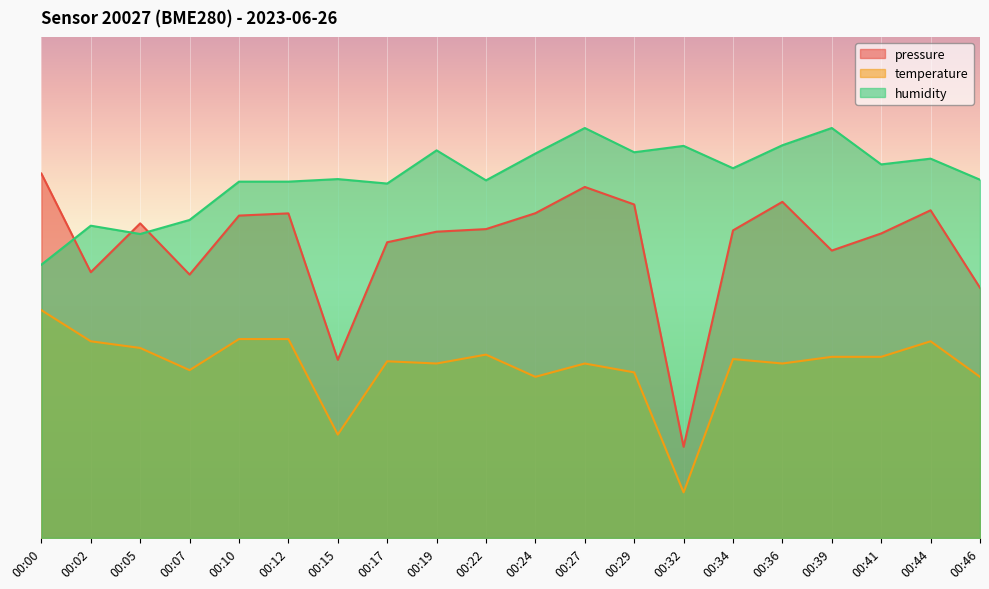

Reading left to right, what are all the values shown in this chart?

pressure: 80.0	58.3	69.1	57.8	70.8	71.3	39.1	64.9	67.2	67.8	71.3	77.1	73.2	20.0	67.5	73.8	63.1	66.8	71.9	54.9
temperature: 50.0	43.2	41.7	36.8	43.7	43.7	22.7	38.8	38.3	40.2	35.4	38.3	36.3	10.0	39.3	38.3	39.8	39.8	43.2	35.4
humidity: 60.0	68.6	66.7	69.8	78.2	78.2	78.8	77.8	85.1	78.5	84.4	90.0	84.7	86.1	81.2	86.2	90.0	82.0	83.3	78.6